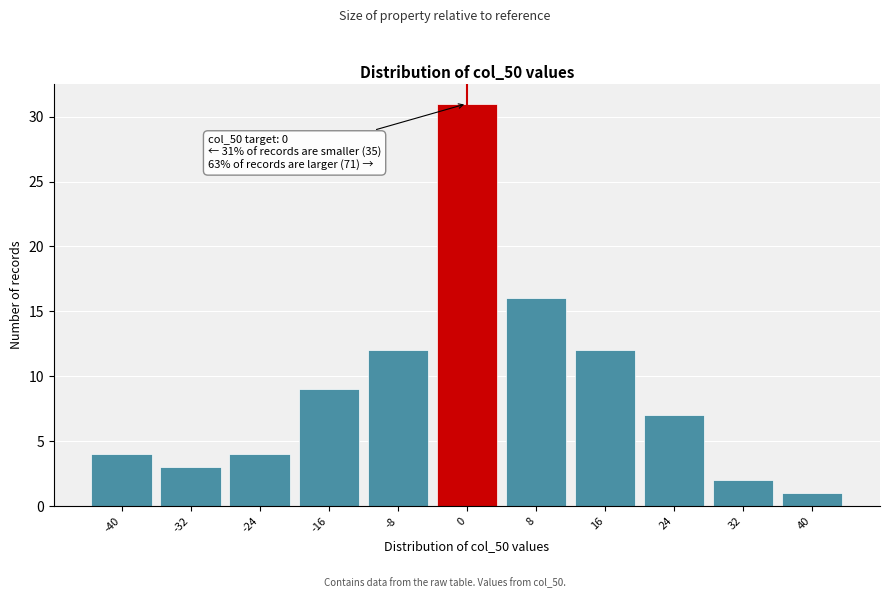

Reading left to right, transcribe all the data shown in this chart.

-40=4	-32=3	-24=4	-16=9	-8=12	0=31	8=16	16=12	24=7	32=2	40=1